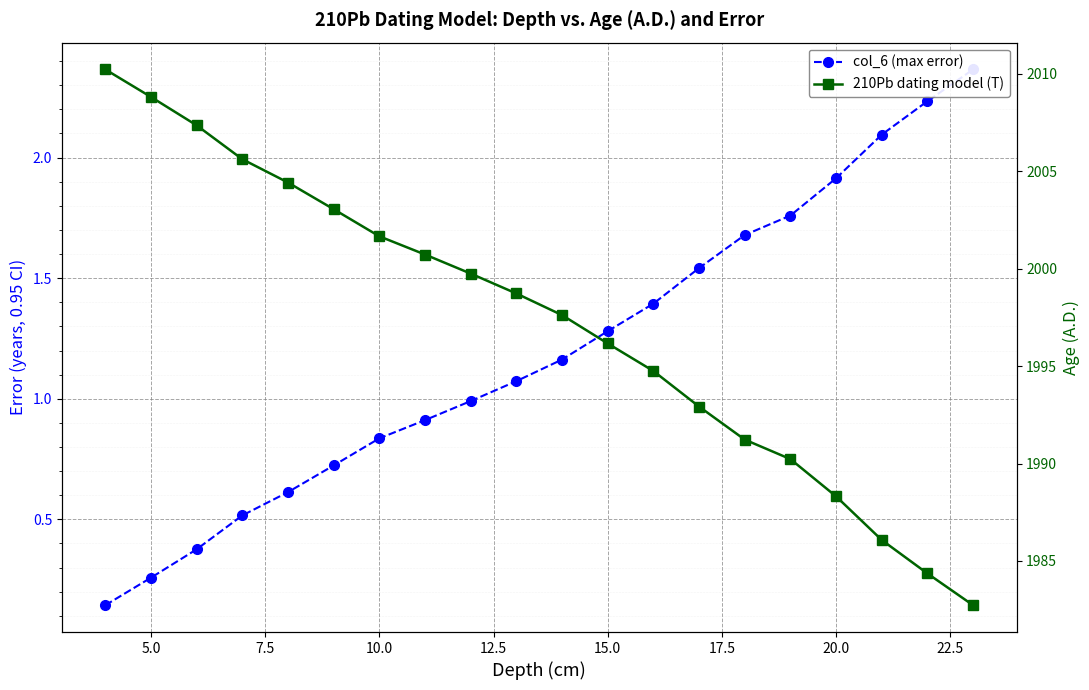

What is the average value of the 210Pb dating model (T) series?

1997.2